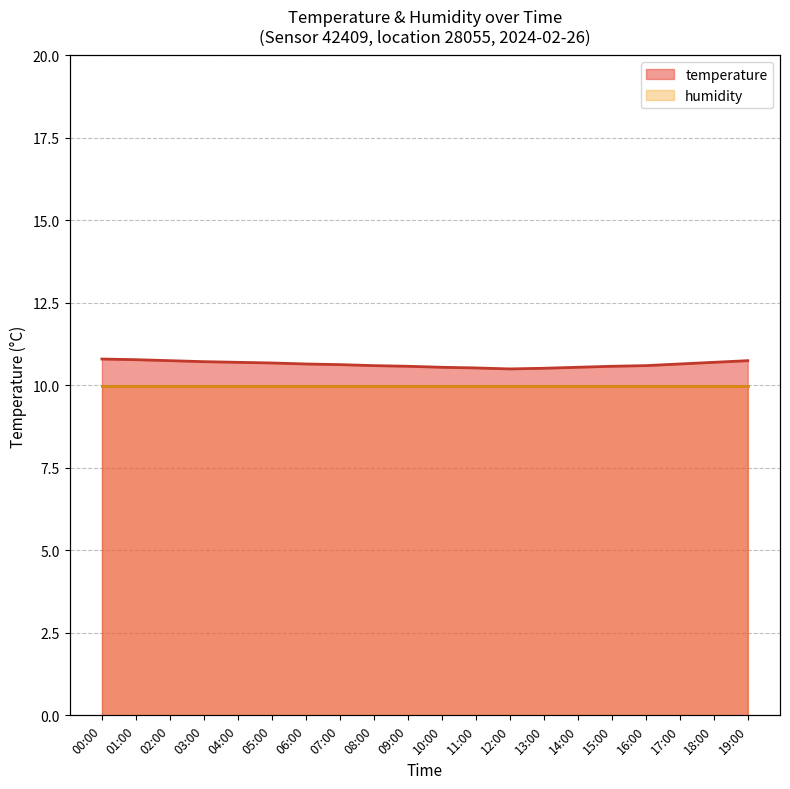

What is the value of the 6th point from the left?

10.7